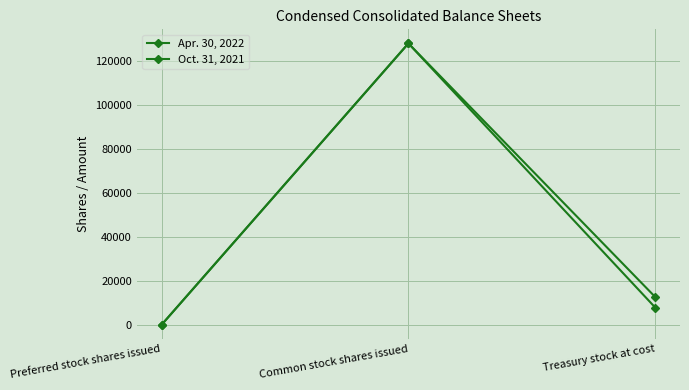

How many lines are shown in the chart?

2